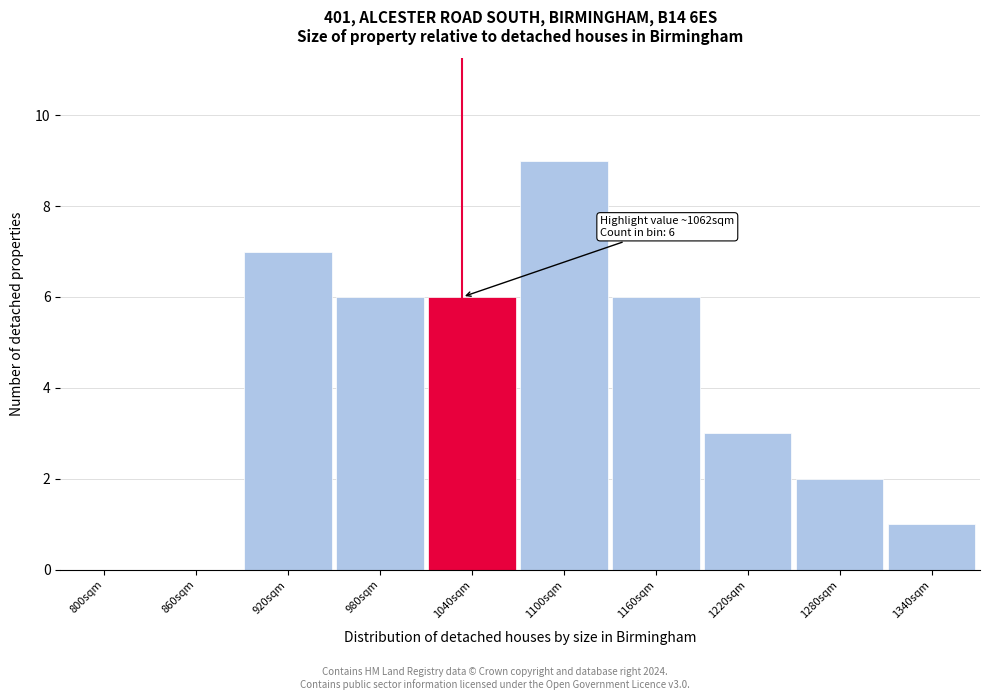

Reading left to right, transcribe all the data shown in this chart.

800sqm=0	860sqm=0	920sqm=7	980sqm=6	1040sqm=6	1100sqm=9	1160sqm=6	1220sqm=3	1280sqm=2	1340sqm=1